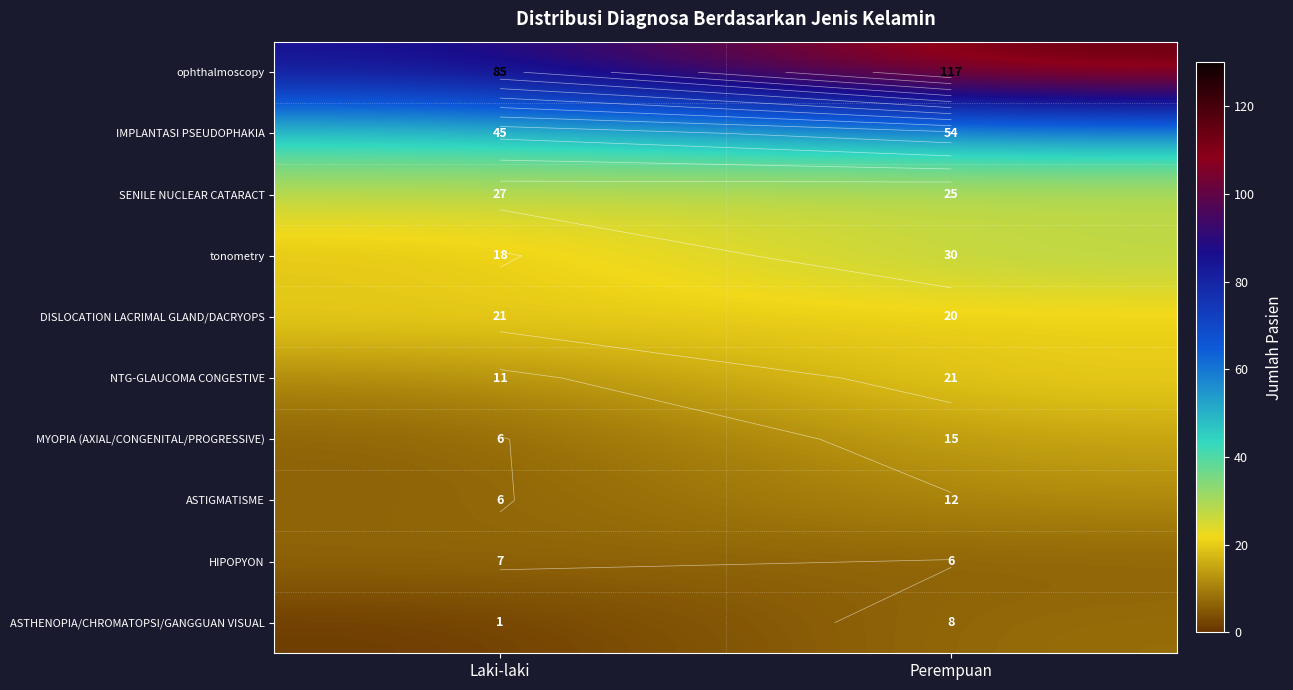

What is the maximum value shown in the chart?

117